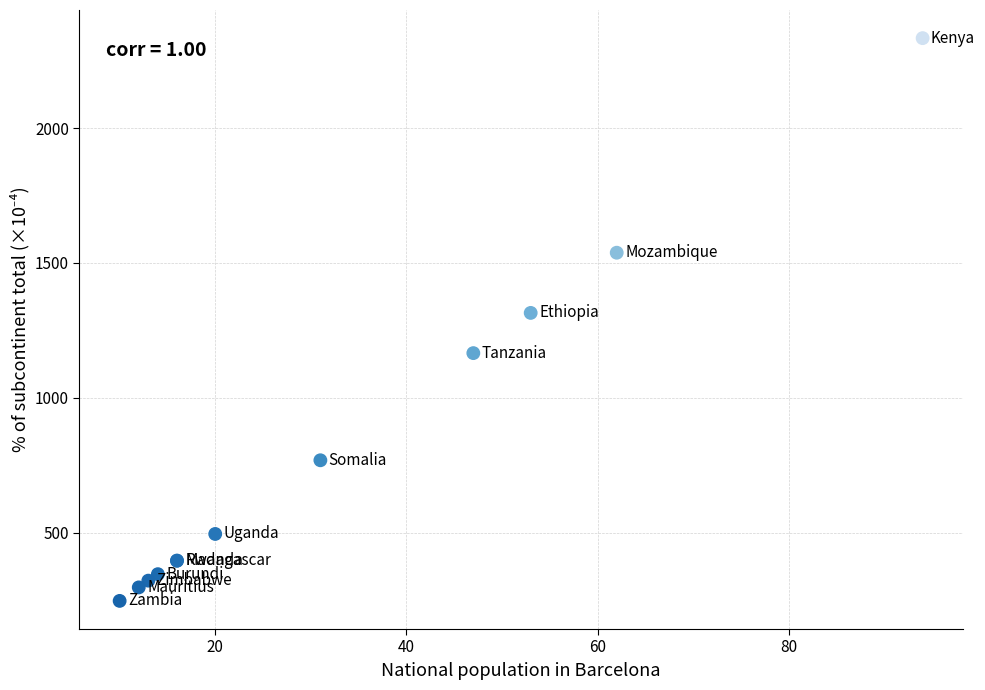

What Y value in the scatter plot is closest to 1290?

1315